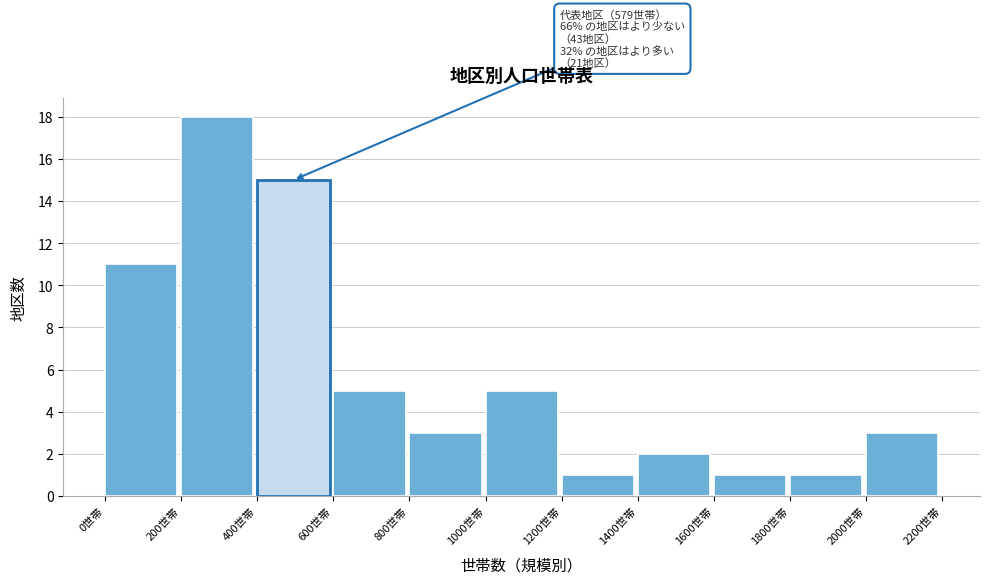

Over which range of the x-axis is the bar tallest?

200 to 400